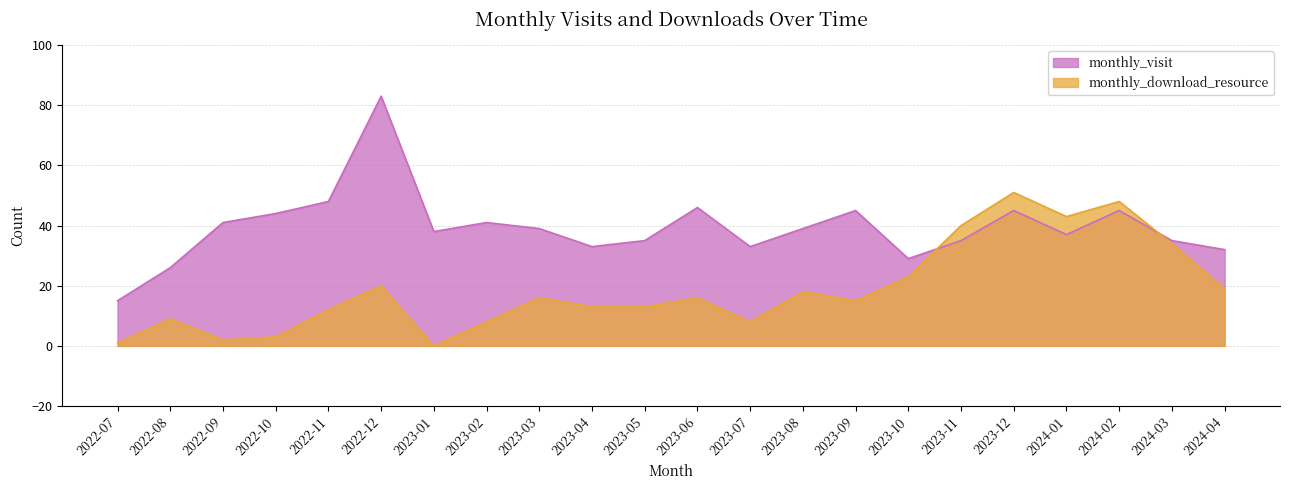

Reading right to left, list all the values displayed in this chart.

monthly_visit: 2024-04=32	2024-03=35	2024-02=45	2024-01=37	2023-12=45	2023-11=35	2023-10=29	2023-09=45	2023-08=39	2023-07=33	2023-06=46	2023-05=35	2023-04=33	2023-03=39	2023-02=41	2023-01=38	2022-12=83	2022-11=48	2022-10=44	2022-09=41	2022-08=26	2022-07=15
monthly_download_resource: 2024-04=19	2024-03=34	2024-02=48	2024-01=43	2023-12=51	2023-11=40	2023-10=23	2023-09=15	2023-08=18	2023-07=8	2023-06=16	2023-05=13	2023-04=13	2023-03=16	2023-02=8	2023-01=0	2022-12=20	2022-11=12	2022-10=3	2022-09=2	2022-08=9	2022-07=1